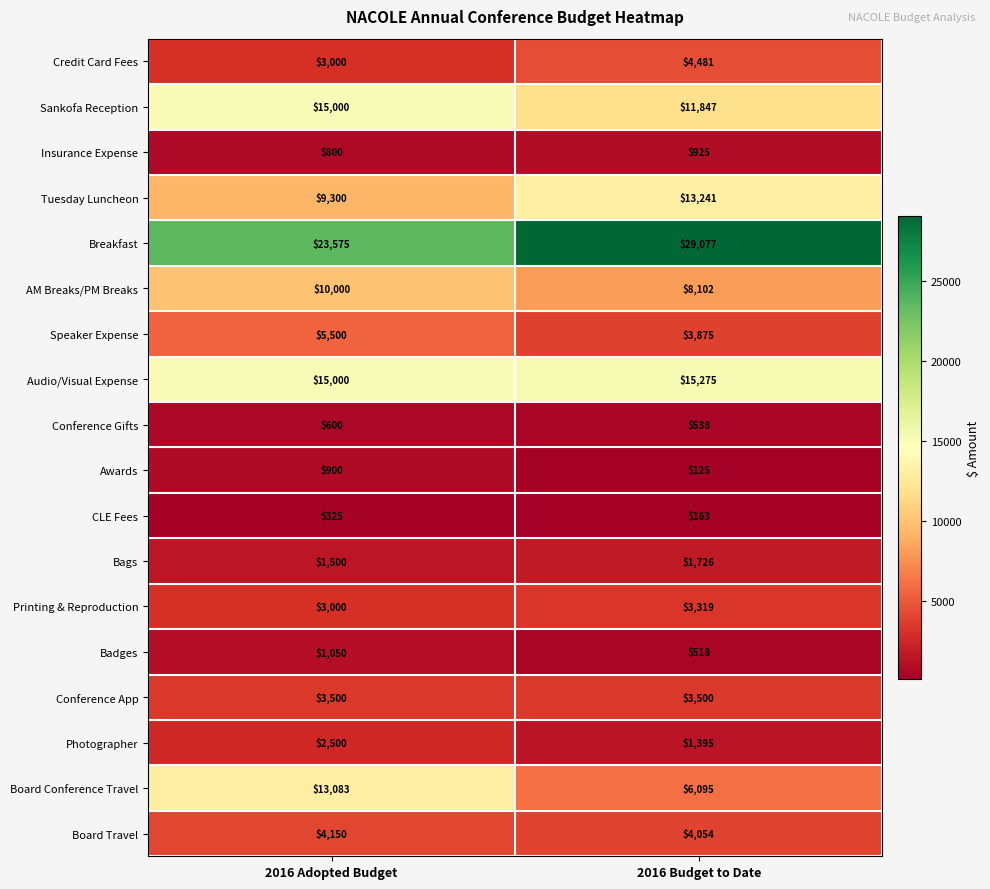

What is the smallest value displayed?

125